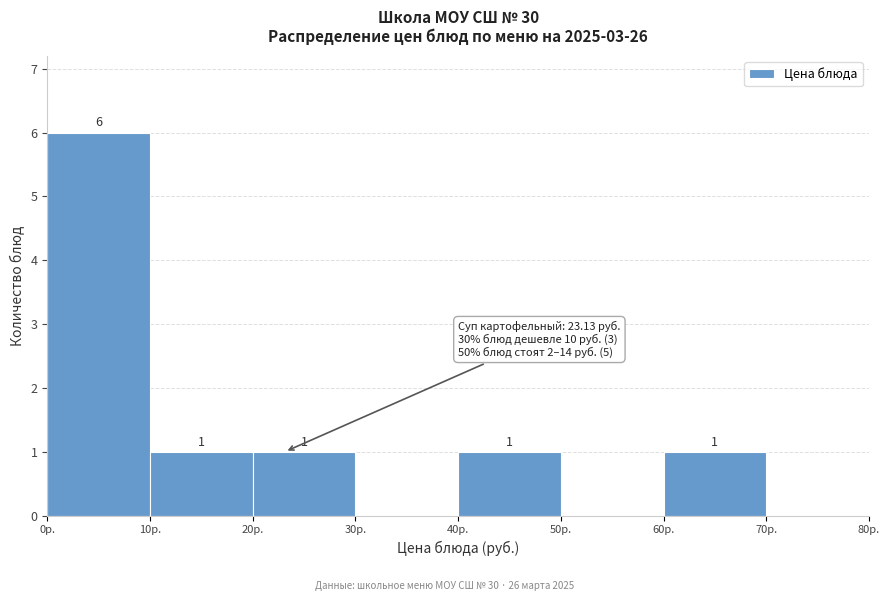

Which range on the x-axis has the tallest bar?

0 to 10